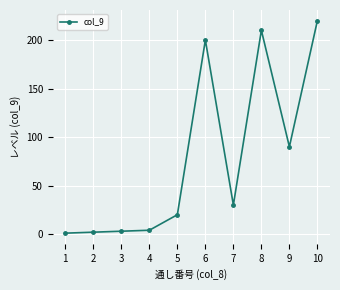

Is it true that the value at 10 is 304?

False